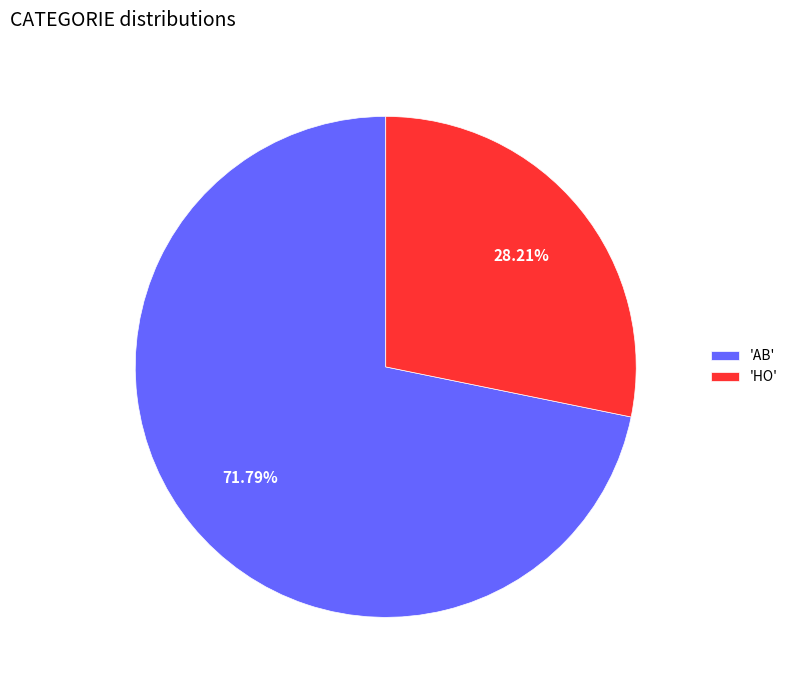

Which slice is the smallest?

'HO'